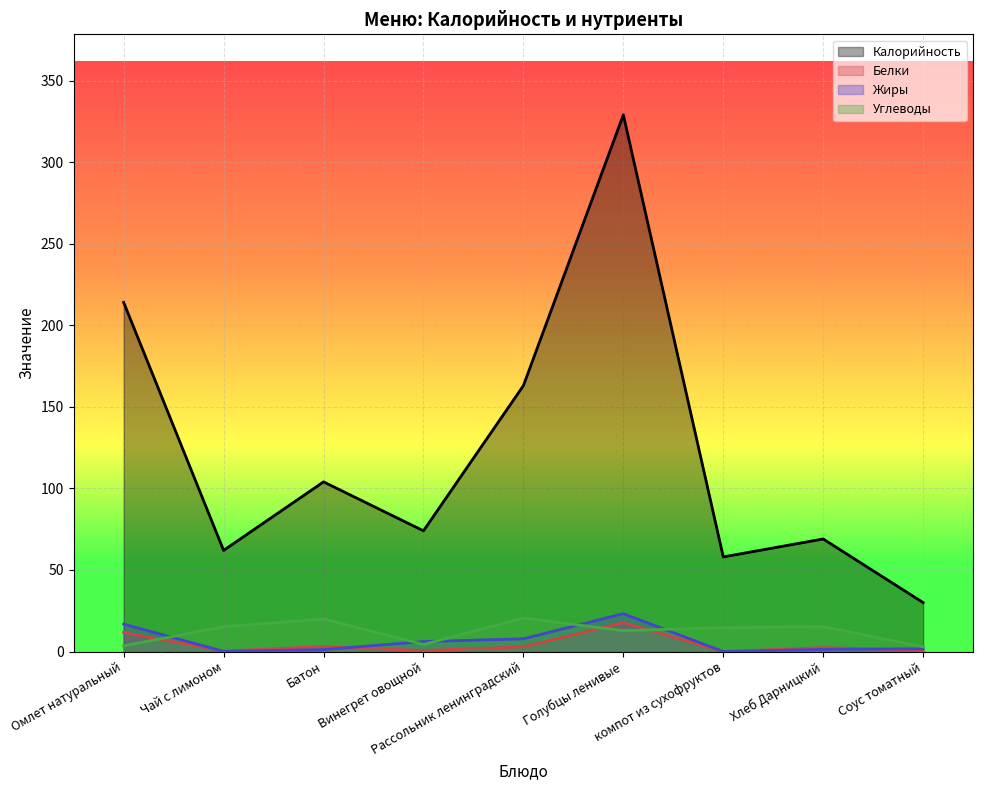

True or false: Углеводы and Калорийность intersect in this chart.

False